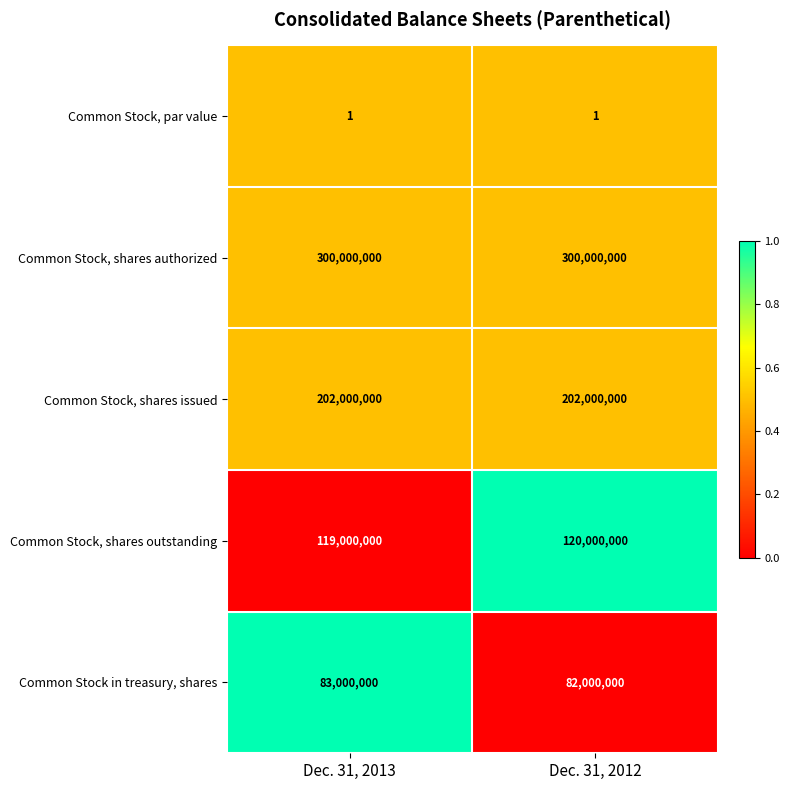

What is the difference between the highest and lowest values at Dec. 31, 2012?

299999999